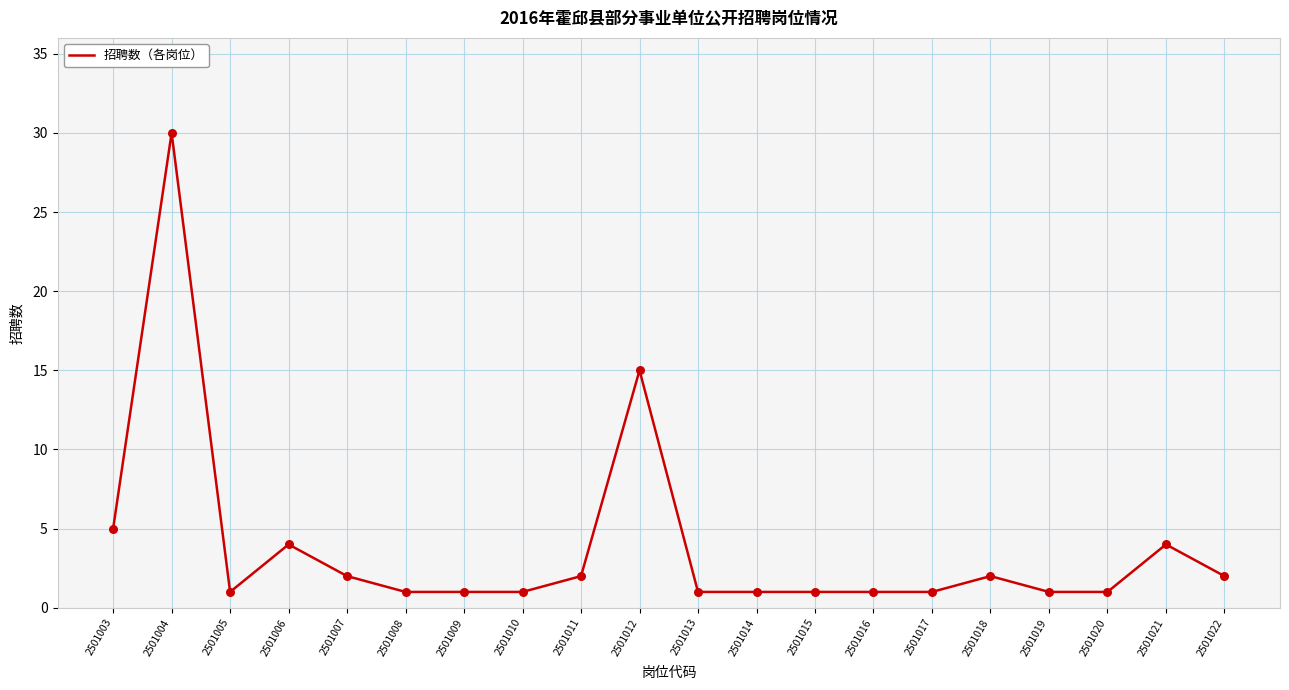

What is the ratio of the value at 2501003 to the value at 2501012?

0.3